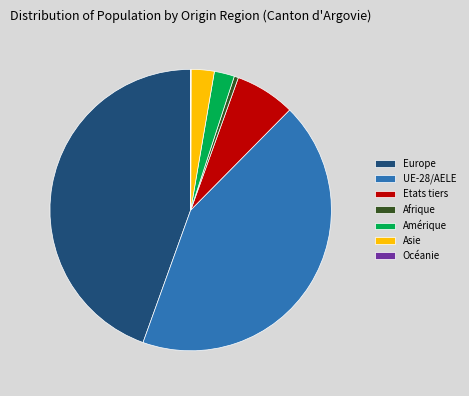

What is the largest slice in the pie chart?

Europe